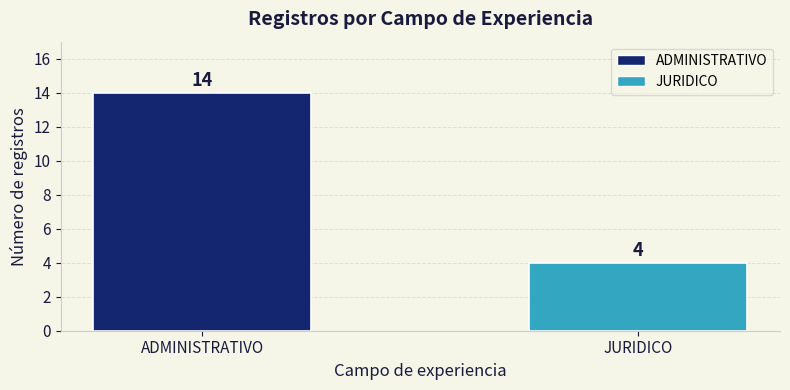

True or false: the data shows 14 at ADMINISTRATIVO.

True